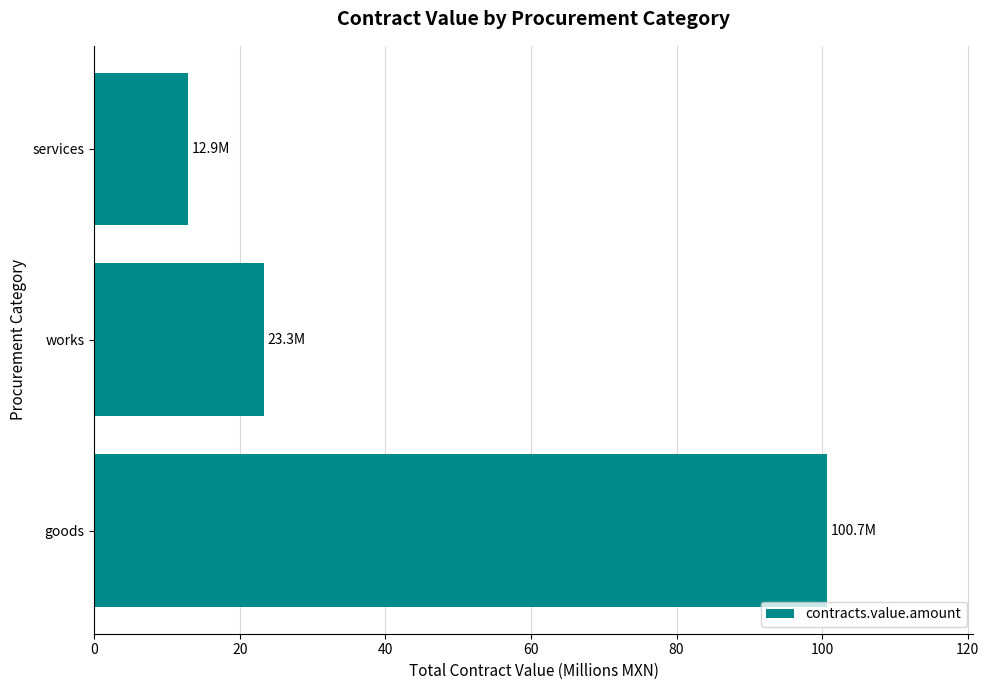

The value at services is 12.9. True or false?

True